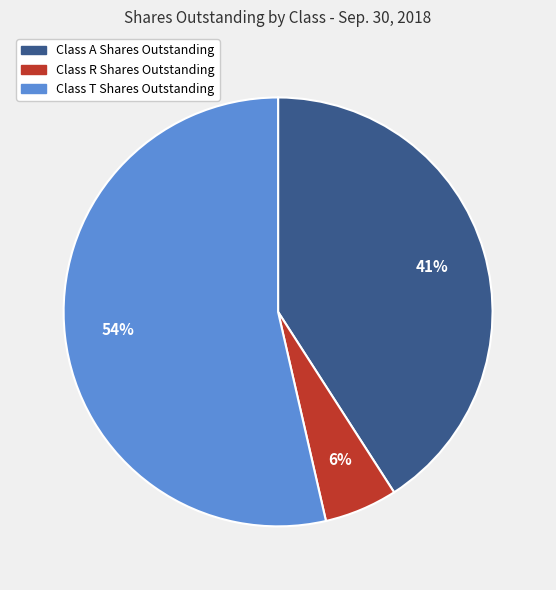

How many slices are in this pie chart?

3